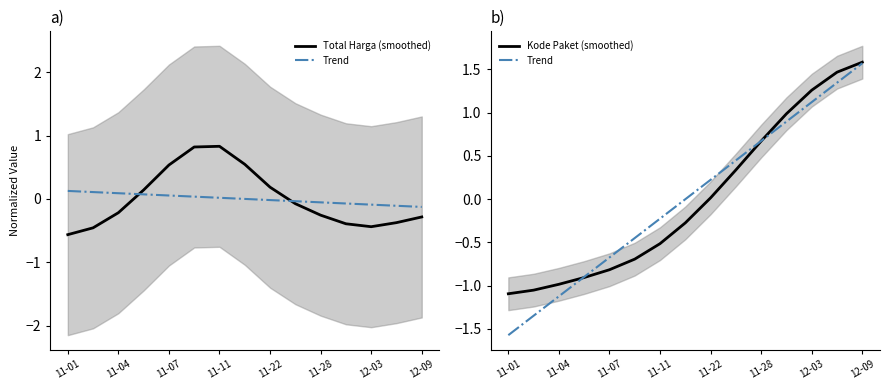

The value of Total Harga (smoothed) at 12-09 is -0.4. True or false?

False